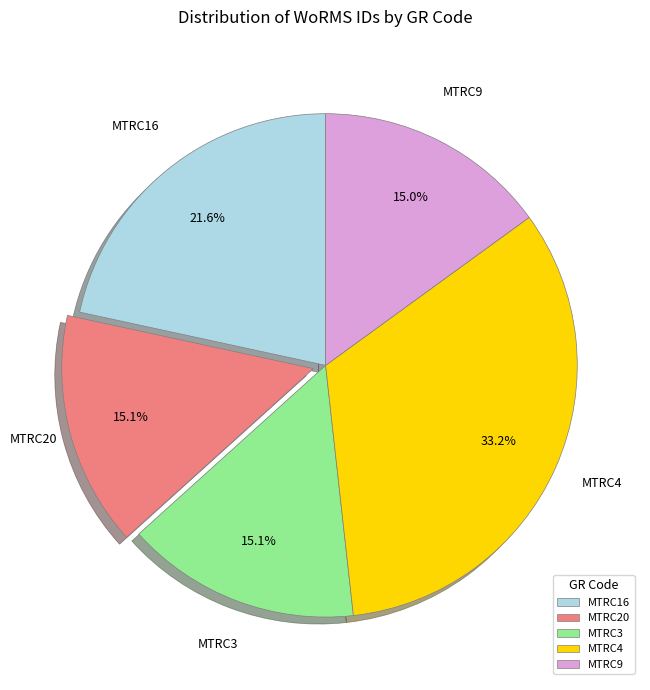

How many slices are in this pie chart?

5